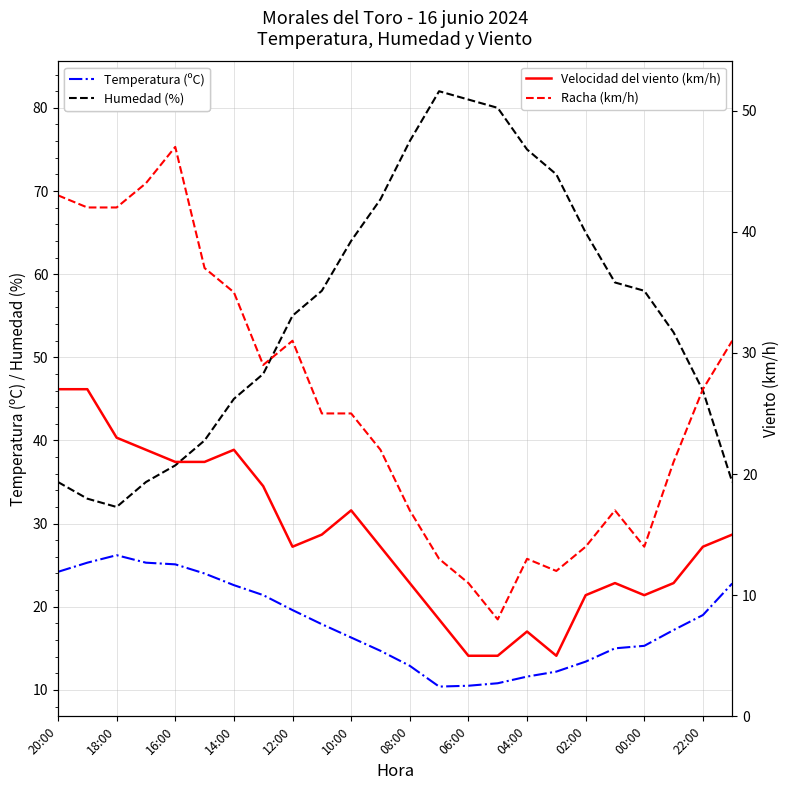

Is it true that Humedad (%) equals 75.0 at 04:00?

True